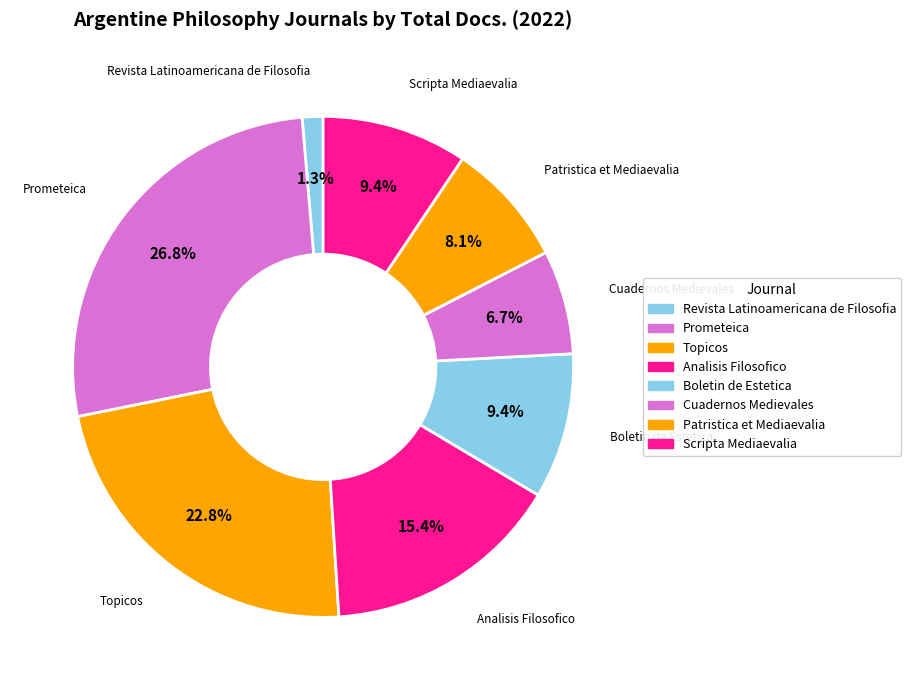

What is the total percentage of Boletin de Estetica and Scripta Mediaevalia?

18.8%